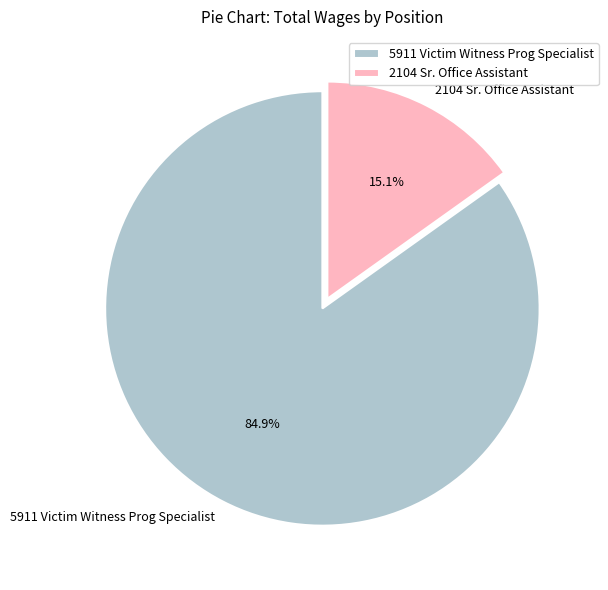

How many slices are in this pie chart?

2